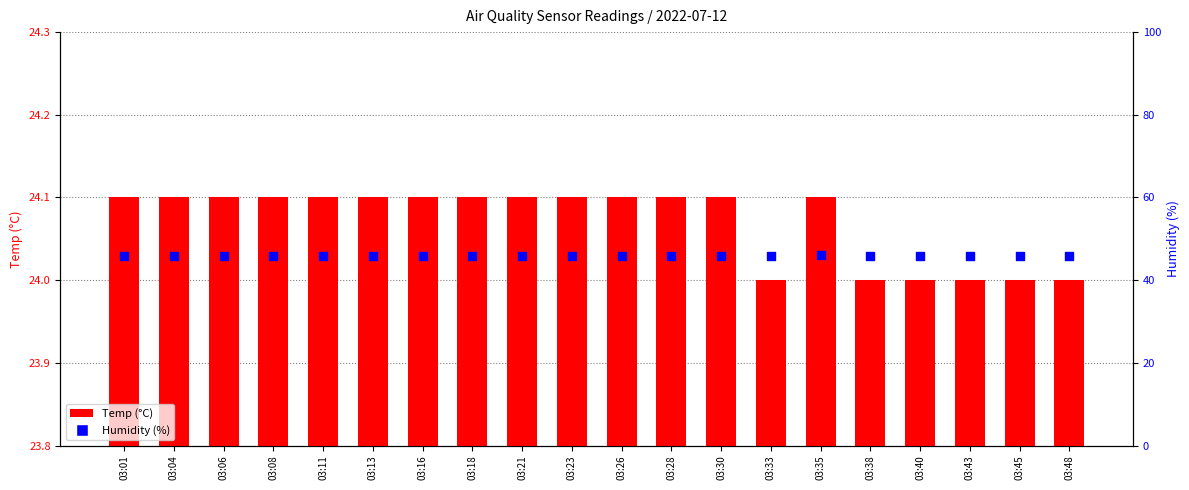

Which series reaches the maximum Y coordinate?

Humidity